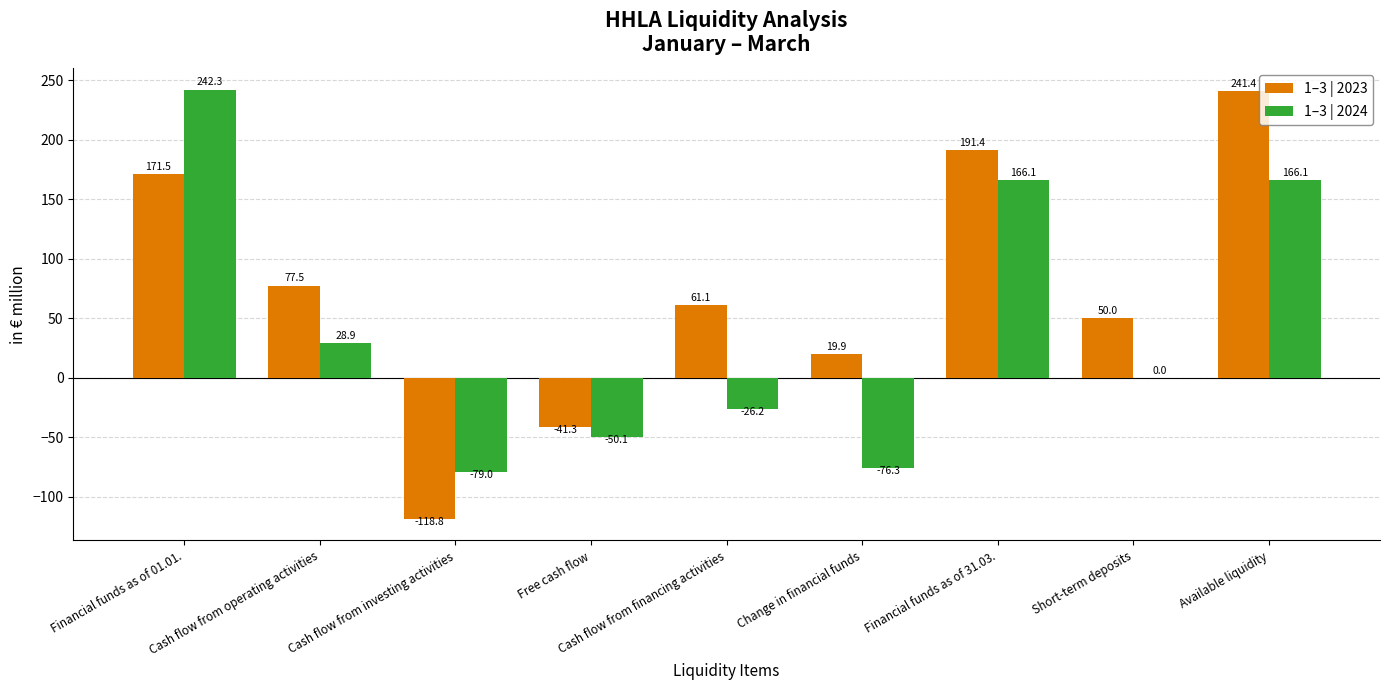

What is the average value of the 1–3 | 2023 series?

72.5